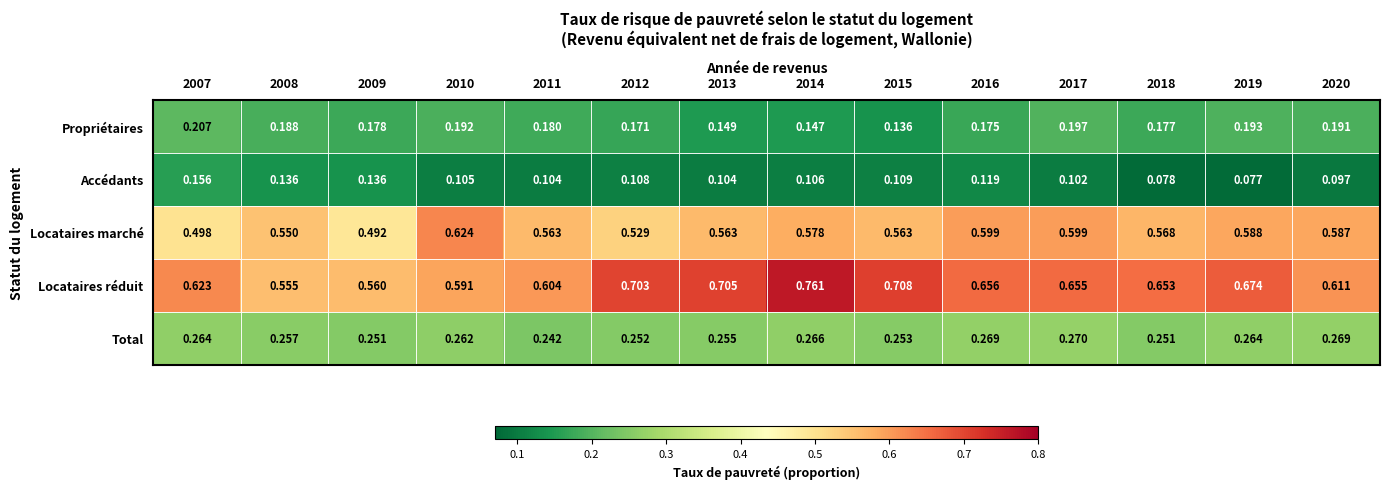

At which category is the sum across all series the highest?

2014